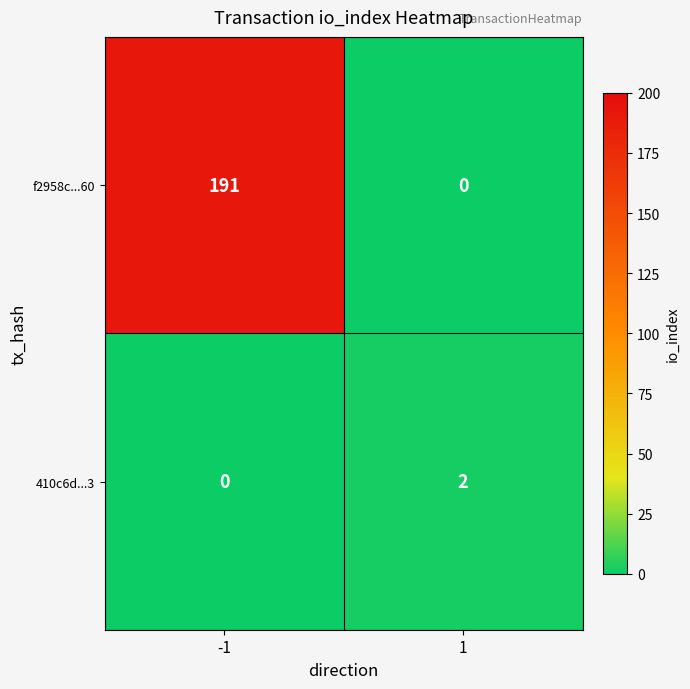

What is the sum of all f2958c...60 values?

191